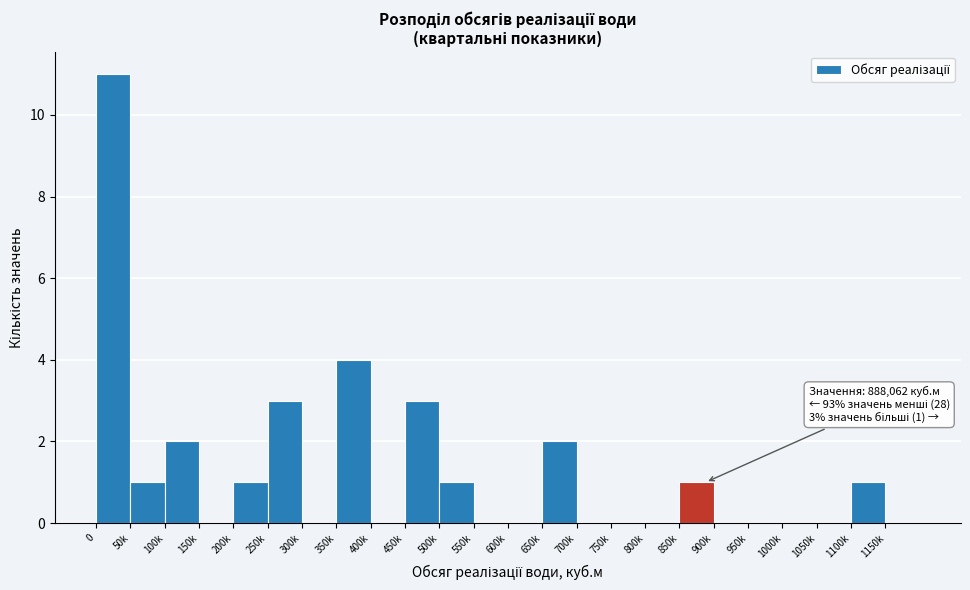

Reading left to right, extract all data points from this chart.

0=11	50k=1	100k=2	150k=0	200k=1	250k=3	300k=0	350k=4	400k=0	450k=3	500k=1	550k=0	600k=0	650k=2	700k=0	750k=0	800k=0	850k=1	900k=0	950k=0	1000k=0	1050k=0	1100k=1	1150k=0